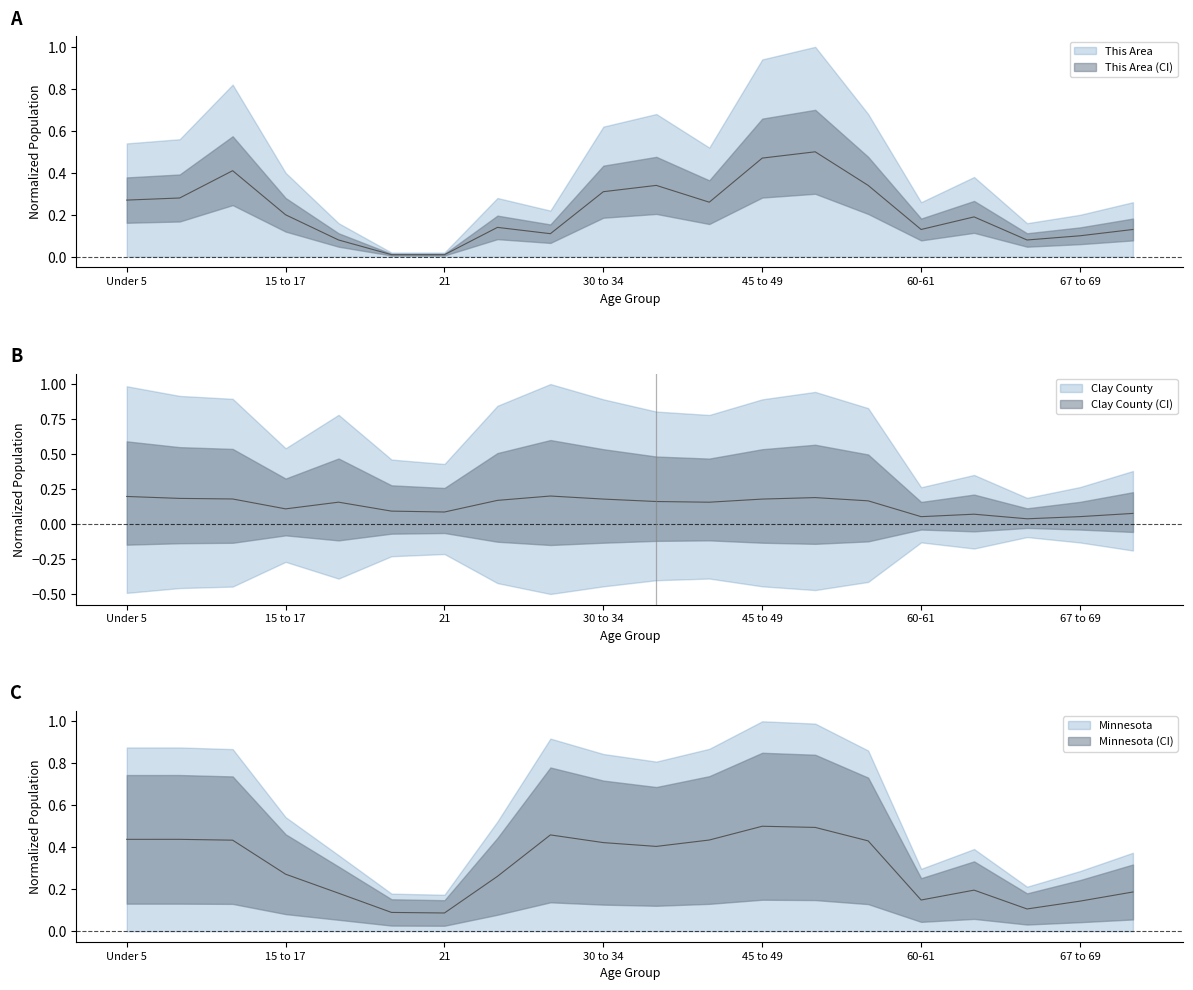

Which series has the largest range (max minus min)?

This Area